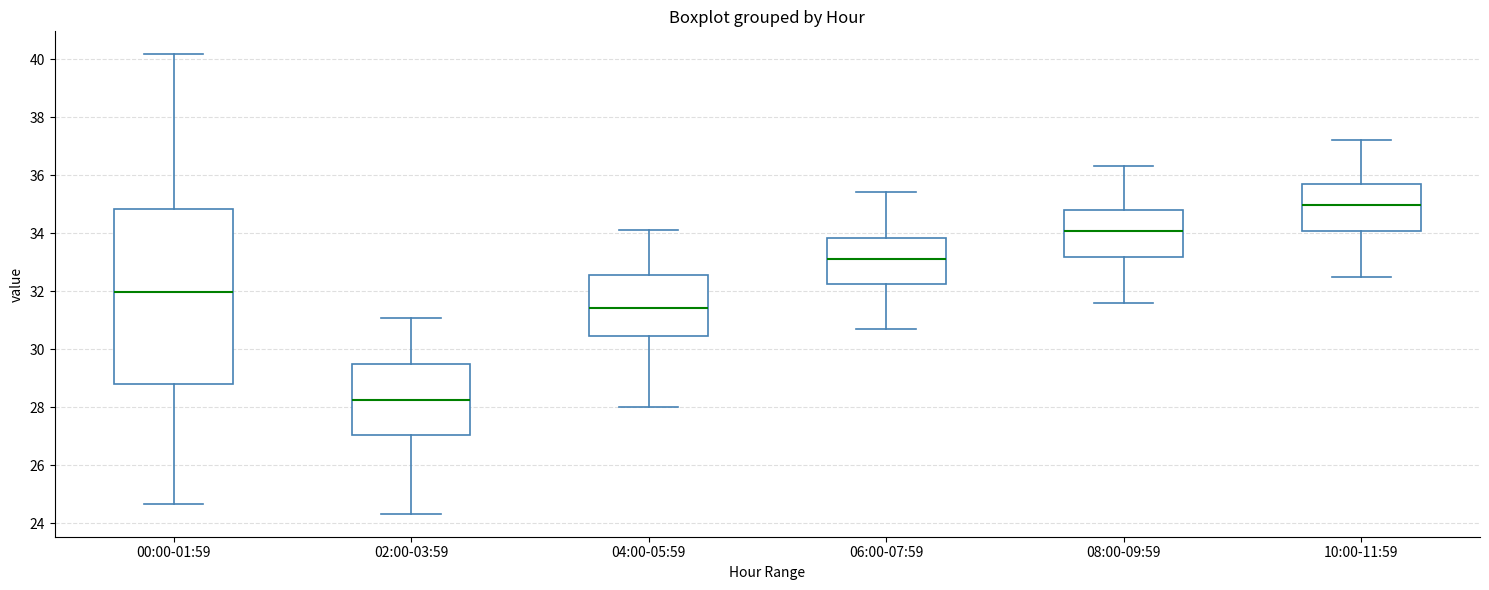

Reading left to right, read every box against the y-axis: the position of its median line, the range the box covers, and the ends of its whiskers. The values are not printed on the chart, so give them approximately, as read against the axis.

00:00-01:59: median 32.0, box 28.8 to 34.8, whiskers 24.6 to 40.2
02:00-03:59: median 28.2, box 27.0 to 29.4, whiskers 24.4 to 31.0
04:00-05:59: median 31.4, box 30.4 to 32.6, whiskers 28.0 to 34.2
06:00-07:59: median 33.2, box 32.2 to 33.8, whiskers 30.8 to 35.4
08:00-09:59: median 34.0, box 33.2 to 34.8, whiskers 31.6 to 36.4
10:00-11:59: median 35.0, box 34.0 to 35.8, whiskers 32.6 to 37.2